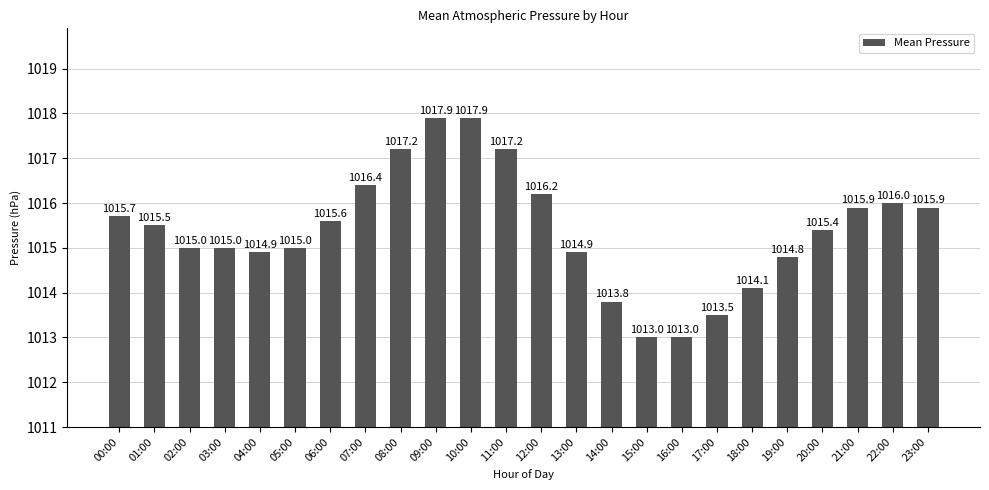

Is it true that the value at 17:00 is 1013.5?

True